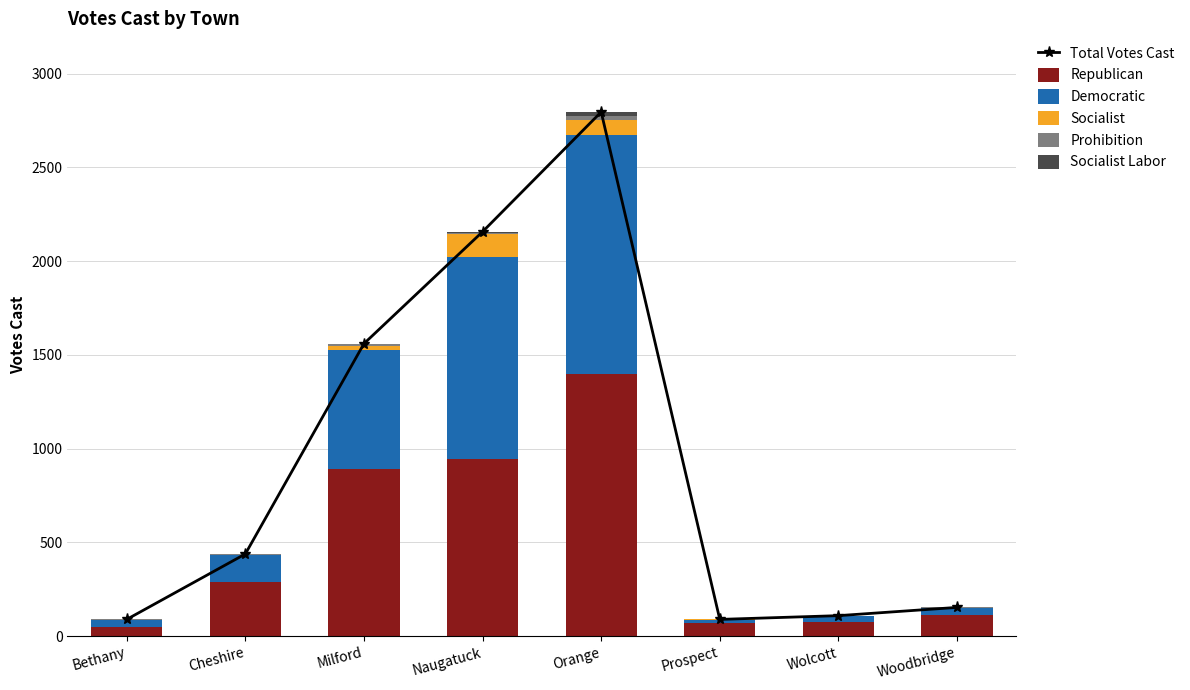

List the labels in order of Total Votes Cast value, largest first.

Orange, Naugatuck, Milford, Cheshire, Woodbridge, Wolcott, Bethany, Prospect